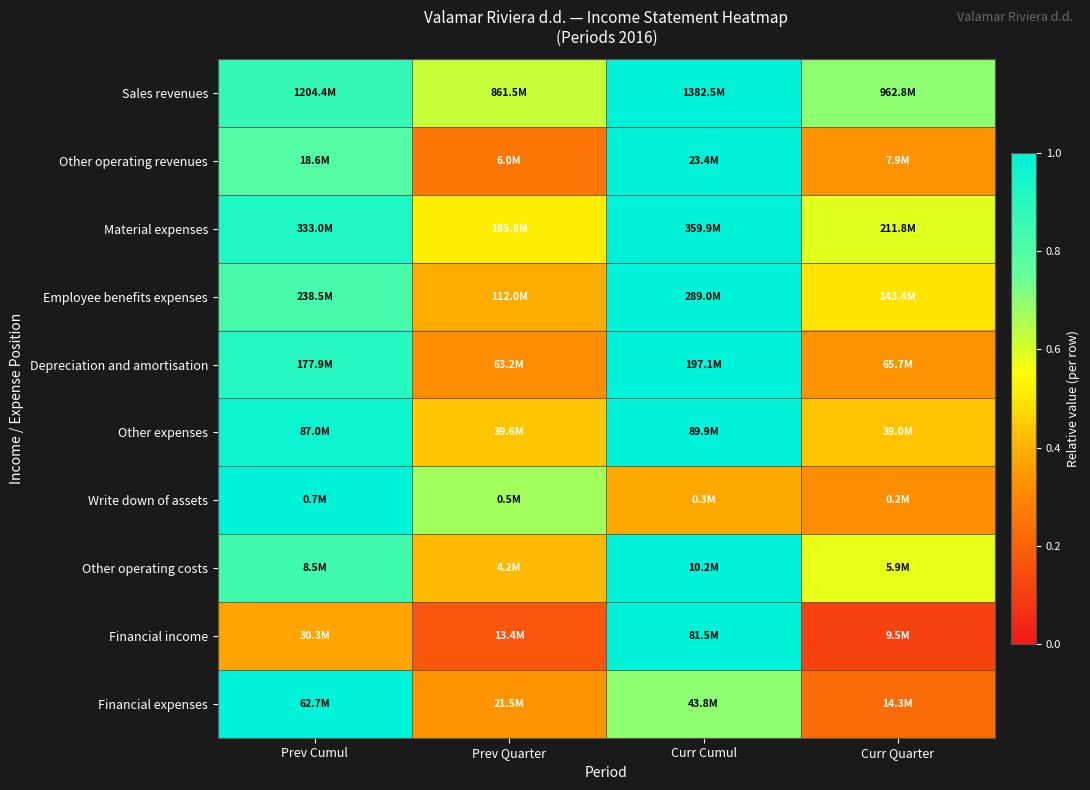

Reading left to right, extract all data points from this chart.

Sales revenues: Prev Cumul=0.9	Prev Quarter=0.6	Curr Cumul=1.0	Curr Quarter=0.7
Other operating revenues: Prev Cumul=0.8	Prev Quarter=0.3	Curr Cumul=1.0	Curr Quarter=0.3
Material expenses: Prev Cumul=0.9	Prev Quarter=0.5	Curr Cumul=1.0	Curr Quarter=0.6
Employee benefits expenses: Prev Cumul=0.8	Prev Quarter=0.4	Curr Cumul=1.0	Curr Quarter=0.5
Depreciation and amortisation: Prev Cumul=0.9	Prev Quarter=0.3	Curr Cumul=1.0	Curr Quarter=0.3
Other expenses: Prev Cumul=1.0	Prev Quarter=0.4	Curr Cumul=1.0	Curr Quarter=0.4
Write down of assets: Prev Cumul=1.0	Prev Quarter=0.7	Curr Cumul=0.4	Curr Quarter=0.3
Other operating costs: Prev Cumul=0.8	Prev Quarter=0.4	Curr Cumul=1.0	Curr Quarter=0.6
Financial income: Prev Cumul=0.4	Prev Quarter=0.2	Curr Cumul=1.0	Curr Quarter=0.1
Financial expenses: Prev Cumul=1.0	Prev Quarter=0.3	Curr Cumul=0.7	Curr Quarter=0.2